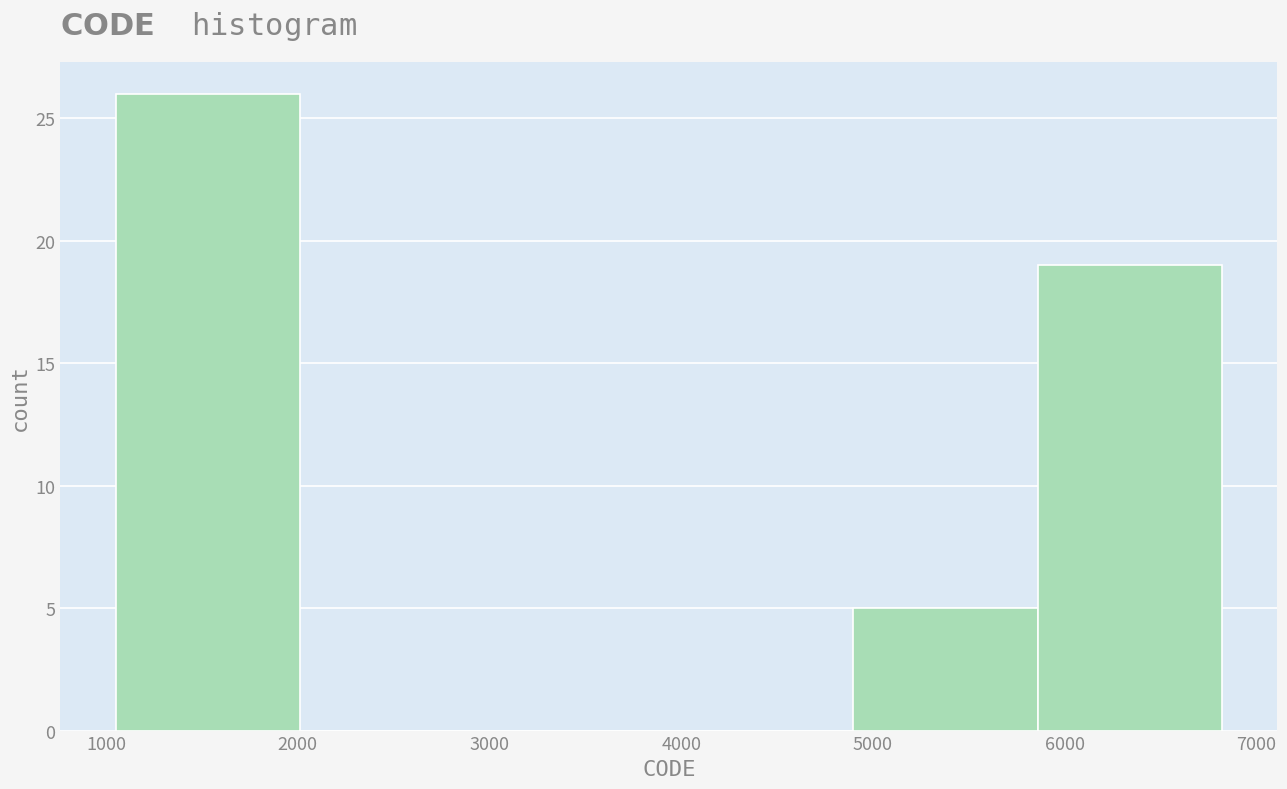

What is the height of the bar covering 4900 to 5900 on the x-axis? Neither the bar edges nor the heights are printed on the chart, so give them approximately, as read against the axes.

5